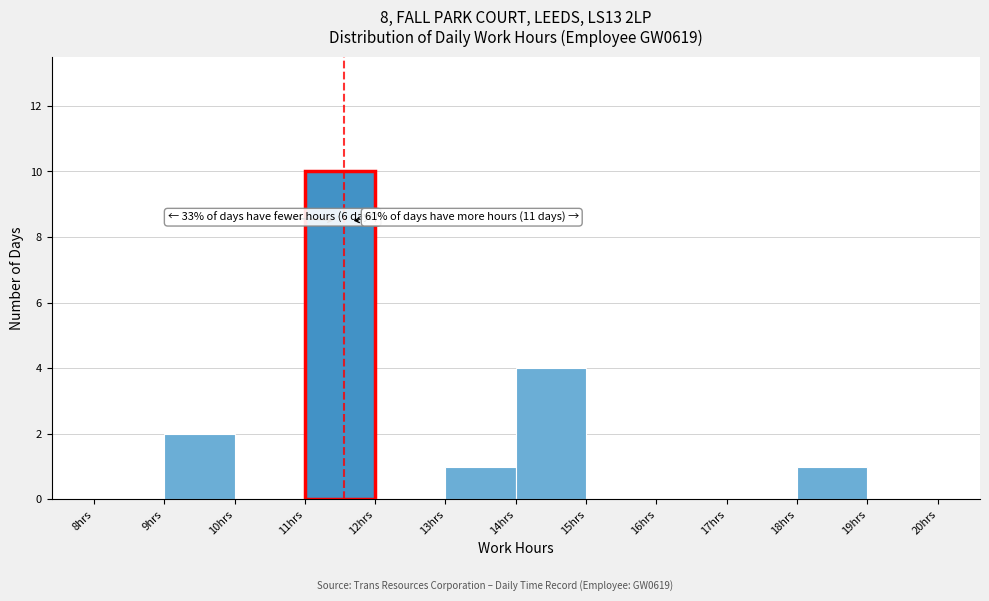

Which range on the x-axis has the tallest bar?

11 to 12